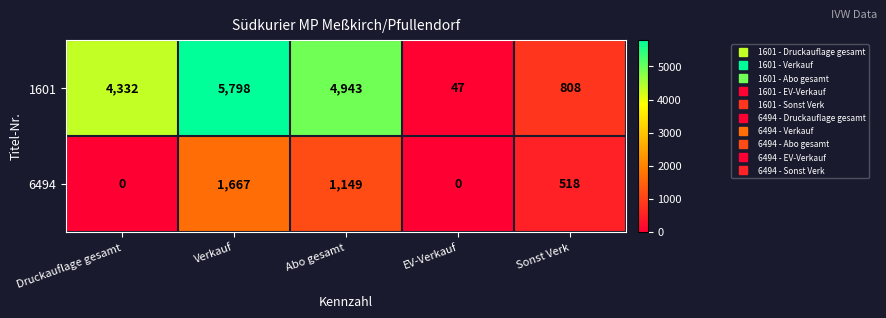

At which label is 1601 closest to 2922?

Druckauflage gesamt